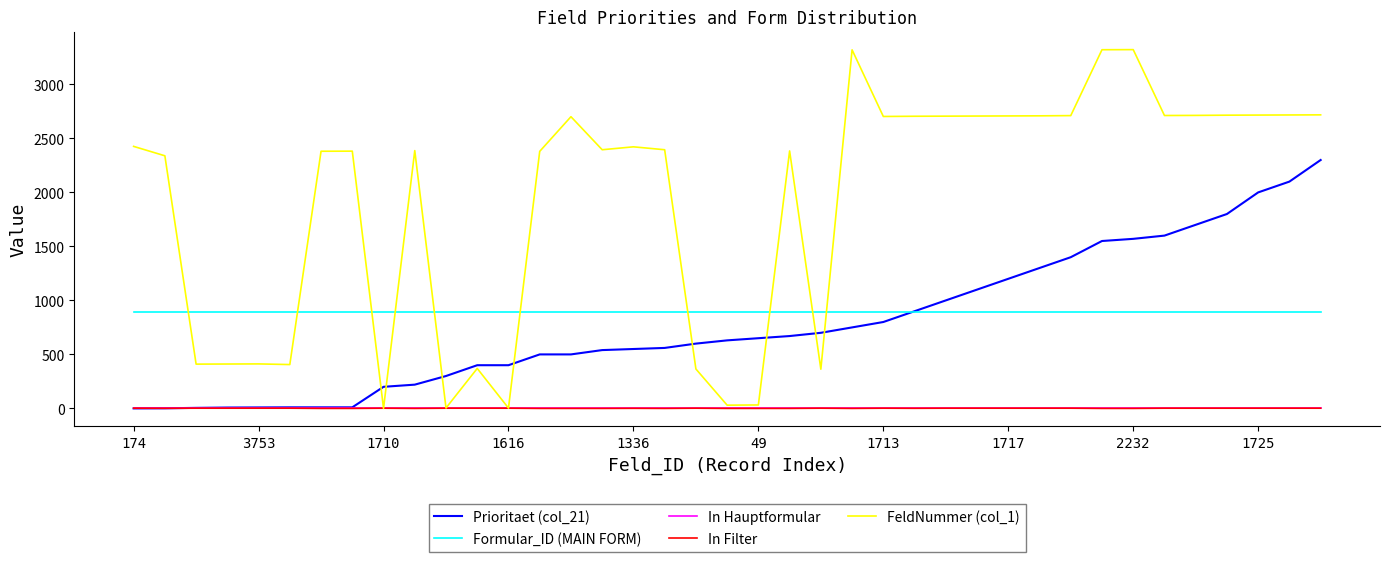

Which series has the largest total across all categories?

FeldNummer (col_1)